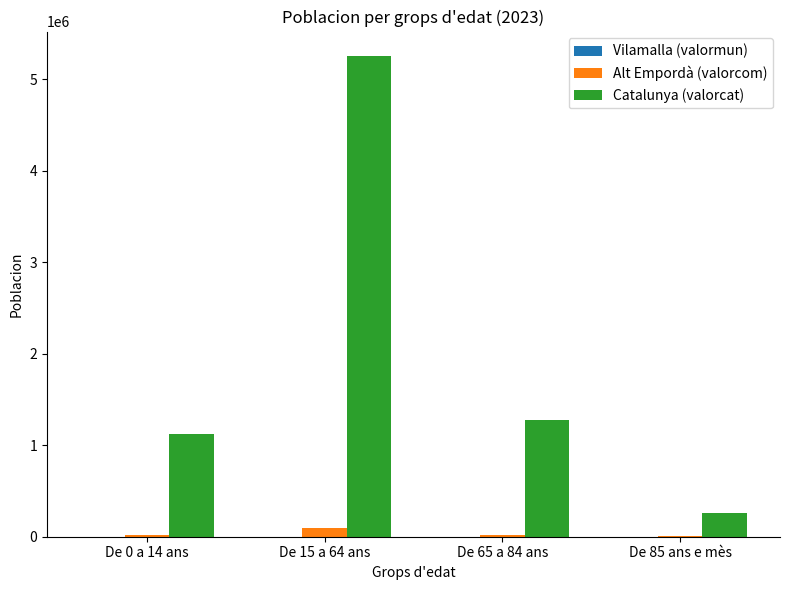

What is the spread (max minus min) of values at De 0 a 14 ans?

1116742